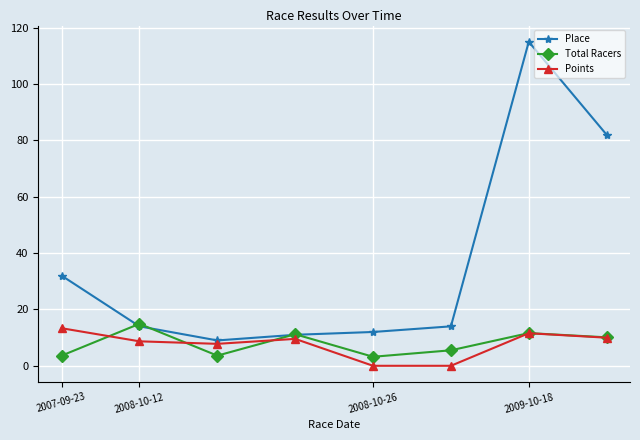

True or false: Total Racers has more than 1 points higher than both neighbors.

True